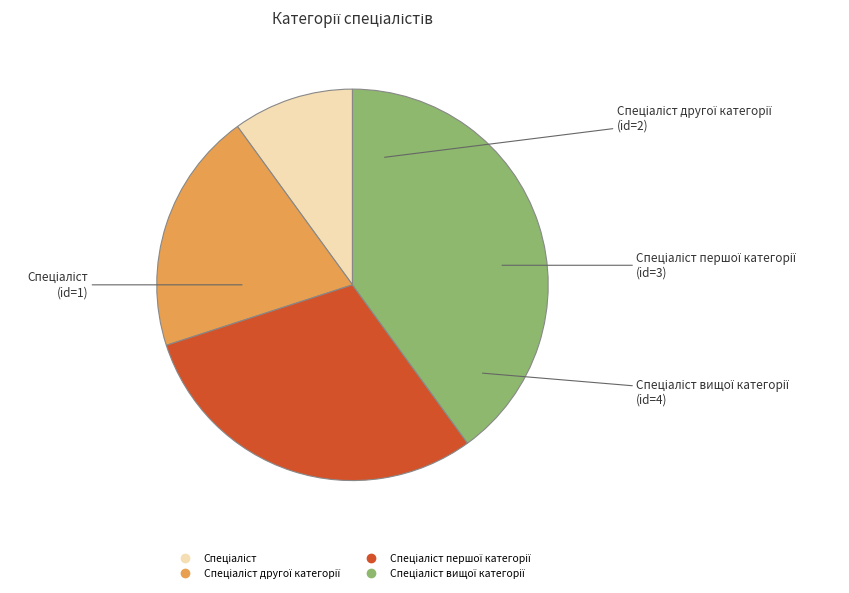

Count the number of slices in the pie.

4